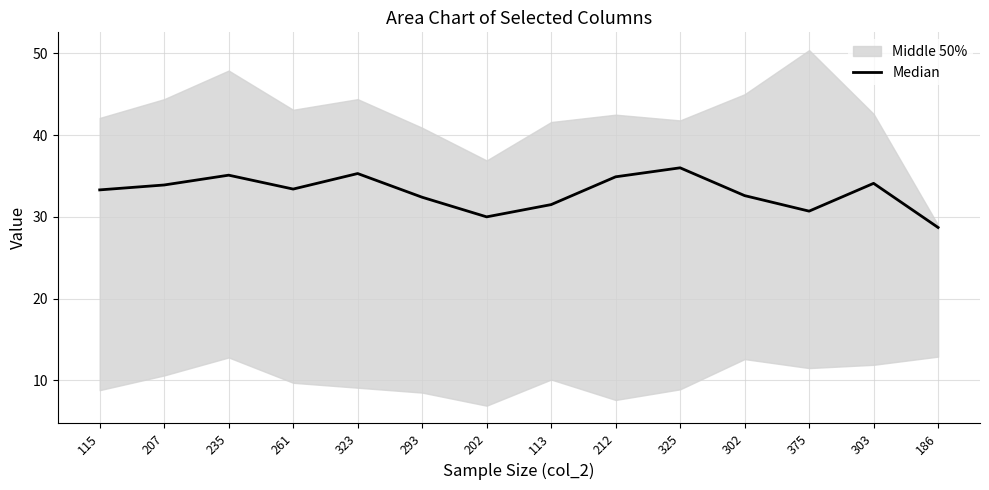

List the labels in order of value, largest first.

325, 323, 235, 212, 303, 207, 261, 115, 302, 293, 113, 375, 202, 186